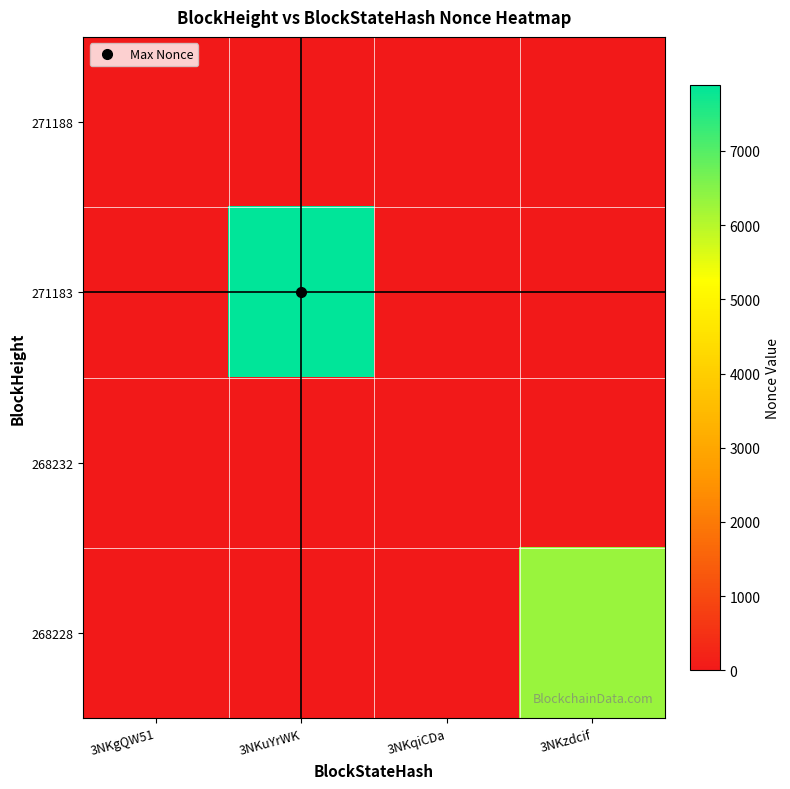

Which series has the largest total across all categories?

271183